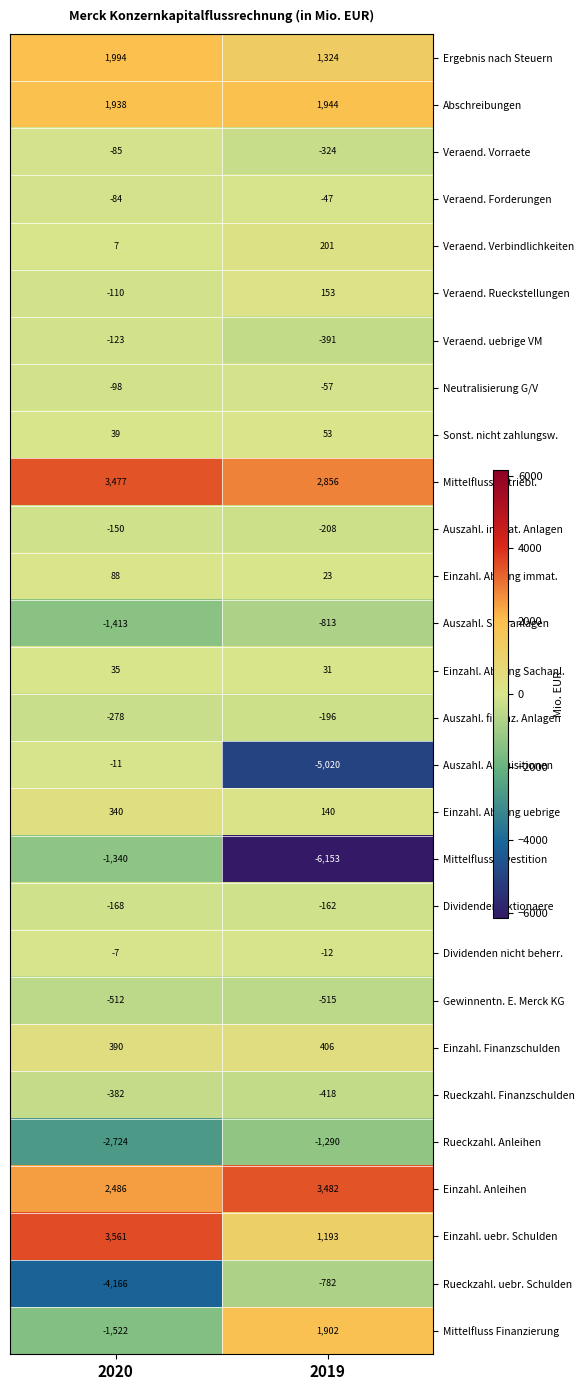

True or false: Veraend. uebrige VM has a value of -391 at 2019.

True